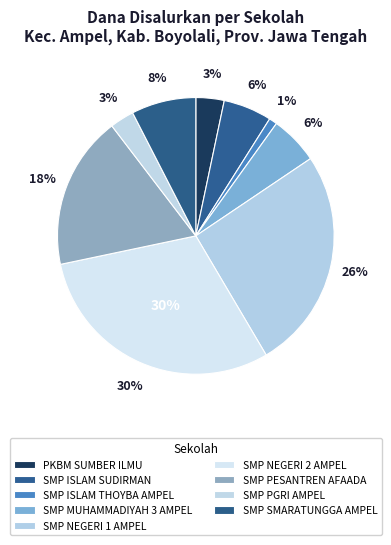

To the nearest percent, what is the difference between the SMP SMARATUNGGA AMPEL and SMP ISLAM THOYBA AMPEL slice percentages?

7%